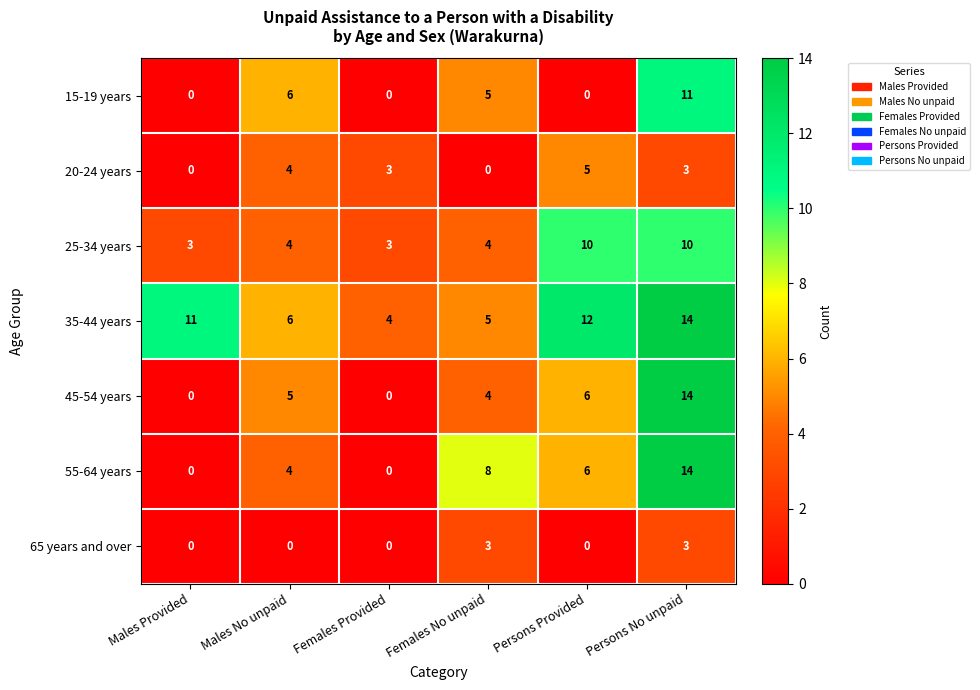

At which category is the sum across all series the highest?

Persons No unpaid